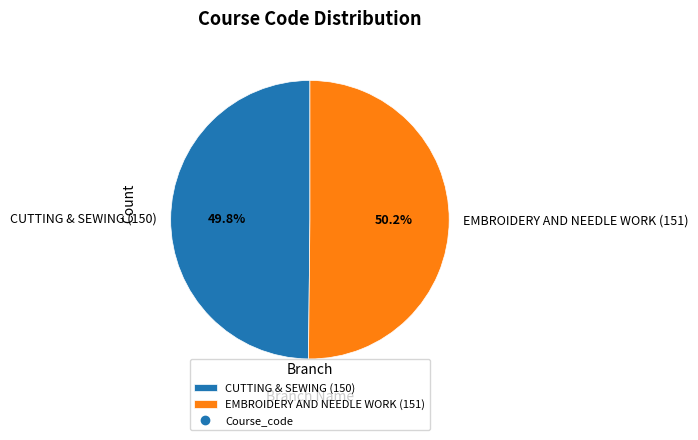

Approximately how many times larger is the value at EMBROIDERY AND NEEDLE WORK (151) compared to CUTTING & SEWING (150)?

1.0